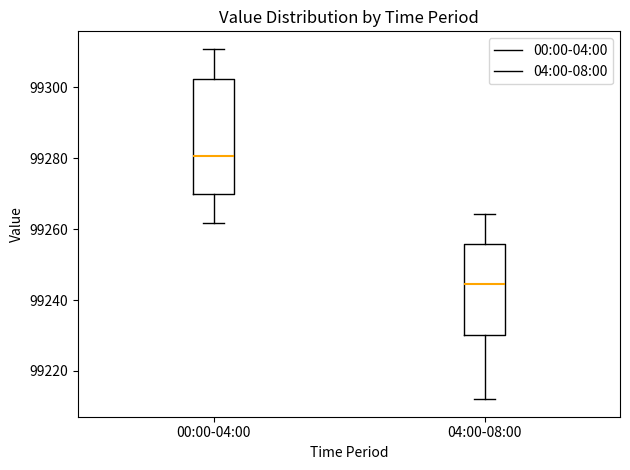

Reading left to right, read every box against the y-axis: the position of its median line, the range the box covers, and the ends of its whiskers. The values are not printed on the chart, so give them approximately, as read against the axis.

00:00-04:00: median 99280, box 99270 to 99302, whiskers 99262 to 99310
04:00-08:00: median 99244, box 99230 to 99256, whiskers 99212 to 99264